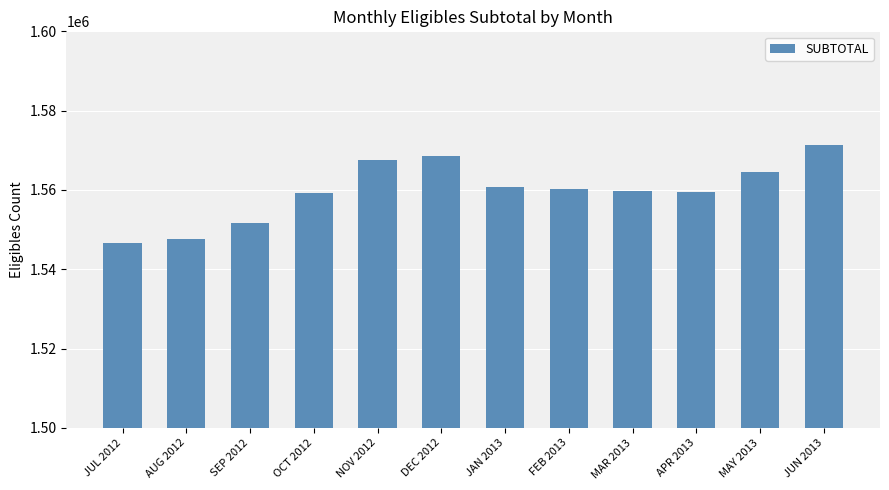

Does the chart contain any negative values?

No